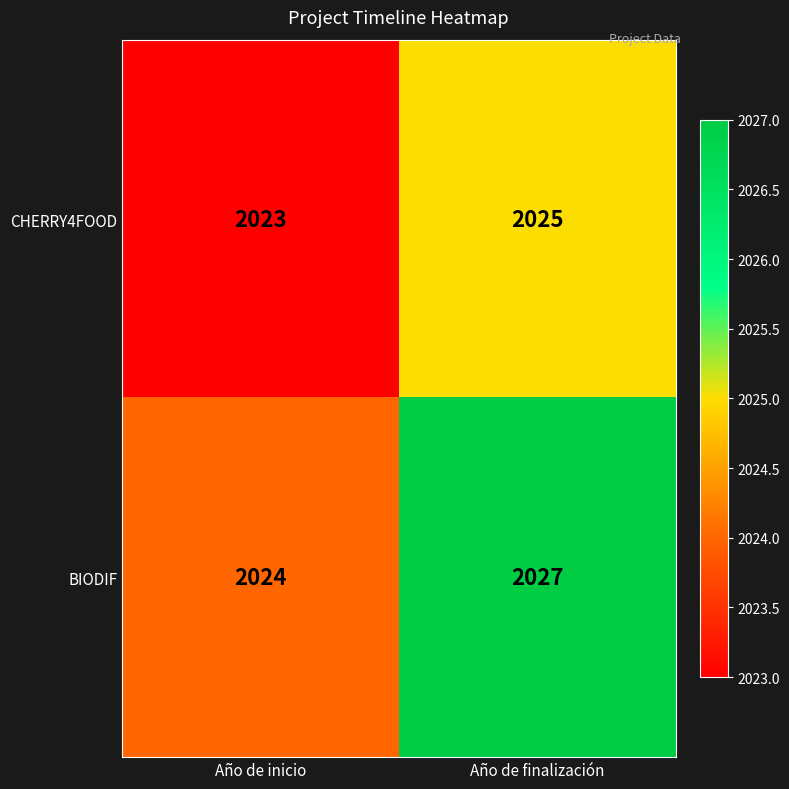

What is the difference between the maximum and minimum values in the BIODIF series?

3